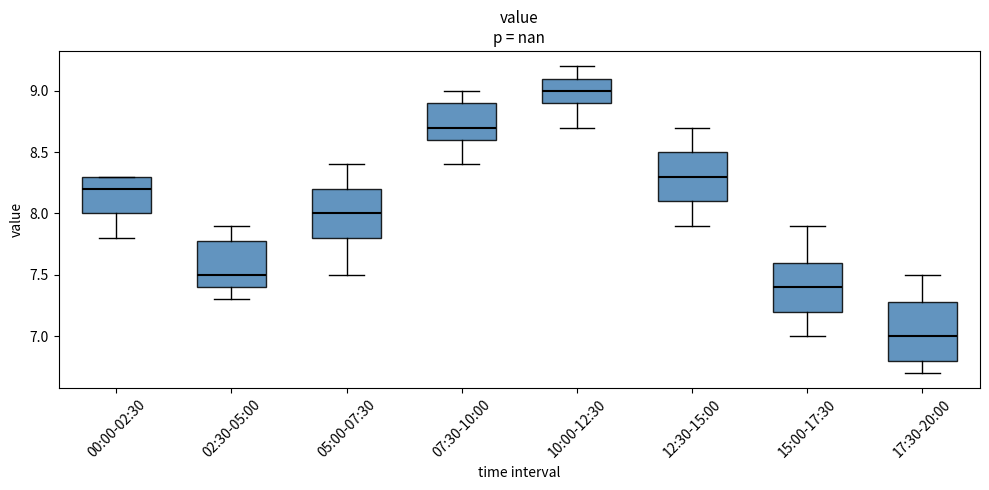

Reading left to right, transcribe this box plot: for each box, give where its median line is, the range the box spans, and where its two whiskers end, as read against the y-axis. The values are not printed on the chart, so give them approximately, as read against the axis.

00:00-02:30: median 8.2, box 8.0 to 8.3, whiskers 7.8 to 8.3
02:30-05:00: median 7.5, box 7.4 to 7.8, whiskers 7.3 to 7.9
05:00-07:30: median 8.0, box 7.8 to 8.2, whiskers 7.5 to 8.4
07:30-10:00: median 8.7, box 8.6 to 8.9, whiskers 8.4 to 9.0
10:00-12:30: median 9.0, box 8.9 to 9.1, whiskers 8.7 to 9.2
12:30-15:00: median 8.3, box 8.1 to 8.5, whiskers 7.9 to 8.7
15:00-17:30: median 7.4, box 7.2 to 7.6, whiskers 7.0 to 7.9
17:30-20:00: median 7.0, box 6.8 to 7.3, whiskers 6.7 to 7.5